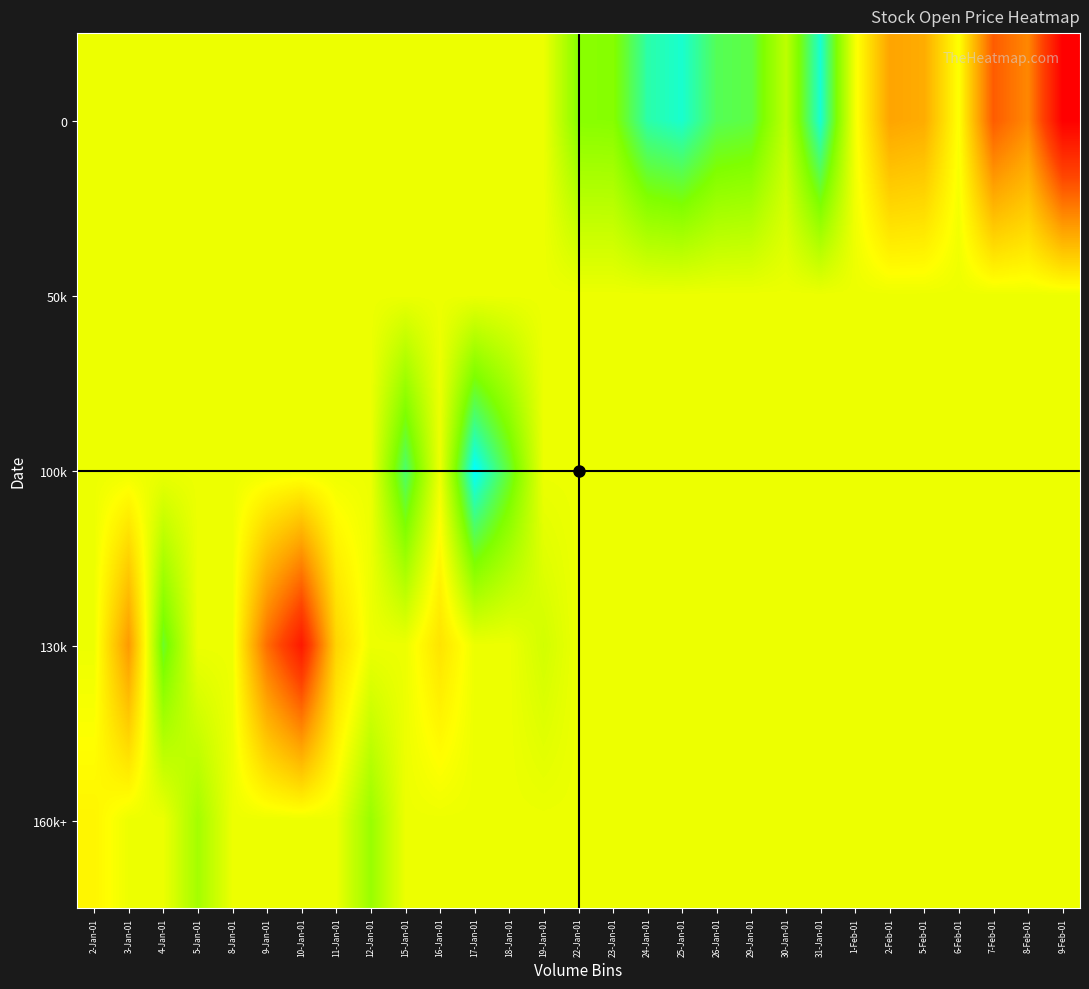

Reading right to left, what are all the values shown in this chart?

0: 9-Feb-01=4583.8	8-Feb-01=4653.2	7-Feb-01=4634.4	6-Feb-01=4706.8	5-Feb-01=4668.6	2-Feb-01=4665.2	1-Feb-01=4709.2	31-Jan-01=4779.9	30-Jan-01=4726.6	29-Jan-01=4757.1	26-Jan-01=4760.2	25-Jan-01=4779.4	24-Jan-01=4773.3	23-Jan-01=4743.9	22-Jan-01=4743.4	19-Jan-01=4711.4	18-Jan-01=4711.4	17-Jan-01=4711.4	16-Jan-01=4711.4	15-Jan-01=4711.4	12-Jan-01=4711.4	11-Jan-01=4711.4	10-Jan-01=4711.4	9-Jan-01=4711.4	8-Jan-01=4711.4	5-Jan-01=4711.4	4-Jan-01=4711.4	3-Jan-01=4711.4	2-Jan-01=4711.4
50k: 9-Feb-01=4711.4	8-Feb-01=4711.4	7-Feb-01=4711.4	6-Feb-01=4711.4	5-Feb-01=4711.4	2-Feb-01=4711.4	1-Feb-01=4711.4	31-Jan-01=4711.4	30-Jan-01=4711.4	29-Jan-01=4711.4	26-Jan-01=4711.4	25-Jan-01=4711.4	24-Jan-01=4711.4	23-Jan-01=4711.4	22-Jan-01=4711.4	19-Jan-01=4711.4	18-Jan-01=4711.4	17-Jan-01=4711.4	16-Jan-01=4711.4	15-Jan-01=4711.4	12-Jan-01=4711.4	11-Jan-01=4711.4	10-Jan-01=4711.4	9-Jan-01=4711.4	8-Jan-01=4711.4	5-Jan-01=4711.4	4-Jan-01=4711.4	3-Jan-01=4711.4	2-Jan-01=4711.4
100k: 9-Feb-01=4711.4	8-Feb-01=4711.4	7-Feb-01=4711.4	6-Feb-01=4711.4	5-Feb-01=4711.4	2-Feb-01=4711.4	1-Feb-01=4711.4	31-Jan-01=4711.4	30-Jan-01=4711.4	29-Jan-01=4711.4	26-Jan-01=4711.4	25-Jan-01=4711.4	24-Jan-01=4711.4	23-Jan-01=4711.4	22-Jan-01=4711.4	19-Jan-01=4711.4	18-Jan-01=4755.0	17-Jan-01=4787.5	16-Jan-01=4711.4	15-Jan-01=4763.5	12-Jan-01=4711.4	11-Jan-01=4711.4	10-Jan-01=4711.4	9-Jan-01=4711.4	8-Jan-01=4711.4	5-Jan-01=4711.4	4-Jan-01=4711.4	3-Jan-01=4711.4	2-Jan-01=4711.4
130k: 9-Feb-01=4711.4	8-Feb-01=4711.4	7-Feb-01=4711.4	6-Feb-01=4711.4	5-Feb-01=4711.4	2-Feb-01=4711.4	1-Feb-01=4711.4	31-Jan-01=4711.4	30-Jan-01=4711.4	29-Jan-01=4711.4	26-Jan-01=4711.4	25-Jan-01=4711.4	24-Jan-01=4711.4	23-Jan-01=4711.4	22-Jan-01=4711.4	19-Jan-01=4720.0	18-Jan-01=4711.4	17-Jan-01=4711.4	16-Jan-01=4693.8	15-Jan-01=4711.4	12-Jan-01=4711.4	11-Jan-01=4686.9	10-Jan-01=4598.8	9-Jan-01=4641.8	8-Jan-01=4711.3	5-Jan-01=4711.4	4-Jan-01=4752.7	3-Jan-01=4660.5	2-Jan-01=4711.4
160k+: 9-Feb-01=4711.4	8-Feb-01=4711.4	7-Feb-01=4711.4	6-Feb-01=4711.4	5-Feb-01=4711.4	2-Feb-01=4711.4	1-Feb-01=4711.4	31-Jan-01=4711.4	30-Jan-01=4711.4	29-Jan-01=4711.4	26-Jan-01=4711.4	25-Jan-01=4711.4	24-Jan-01=4711.4	23-Jan-01=4711.4	22-Jan-01=4711.4	19-Jan-01=4711.4	18-Jan-01=4711.4	17-Jan-01=4711.4	16-Jan-01=4711.4	15-Jan-01=4711.4	12-Jan-01=4738.0	11-Jan-01=4711.4	10-Jan-01=4711.4	9-Jan-01=4711.4	8-Jan-01=4711.4	5-Jan-01=4734.5	4-Jan-01=4711.4	3-Jan-01=4711.4	2-Jan-01=4701.7